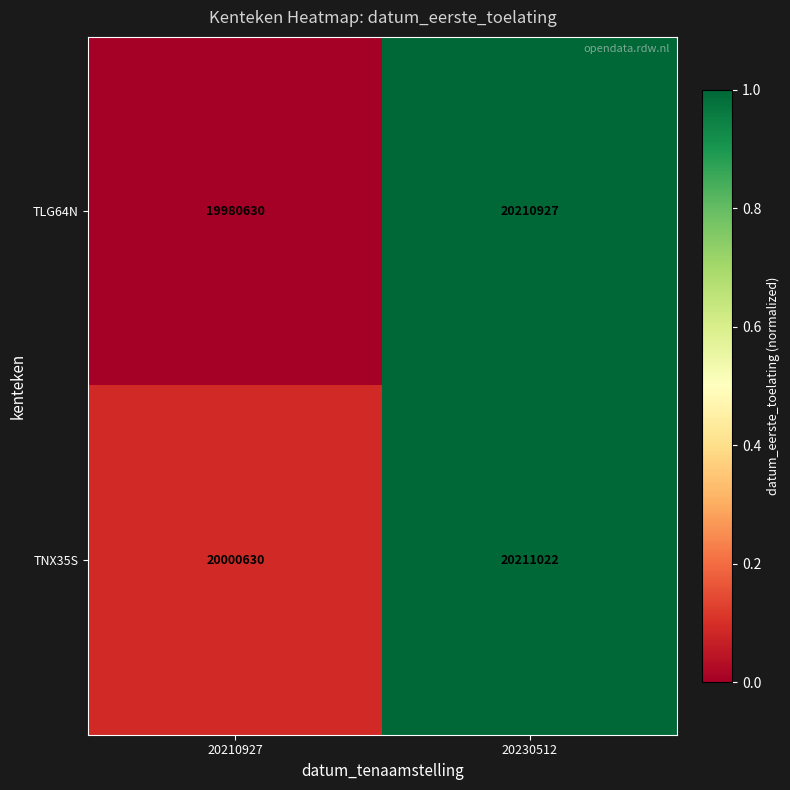

At which category does the chart reach its peak across all series?

20230512